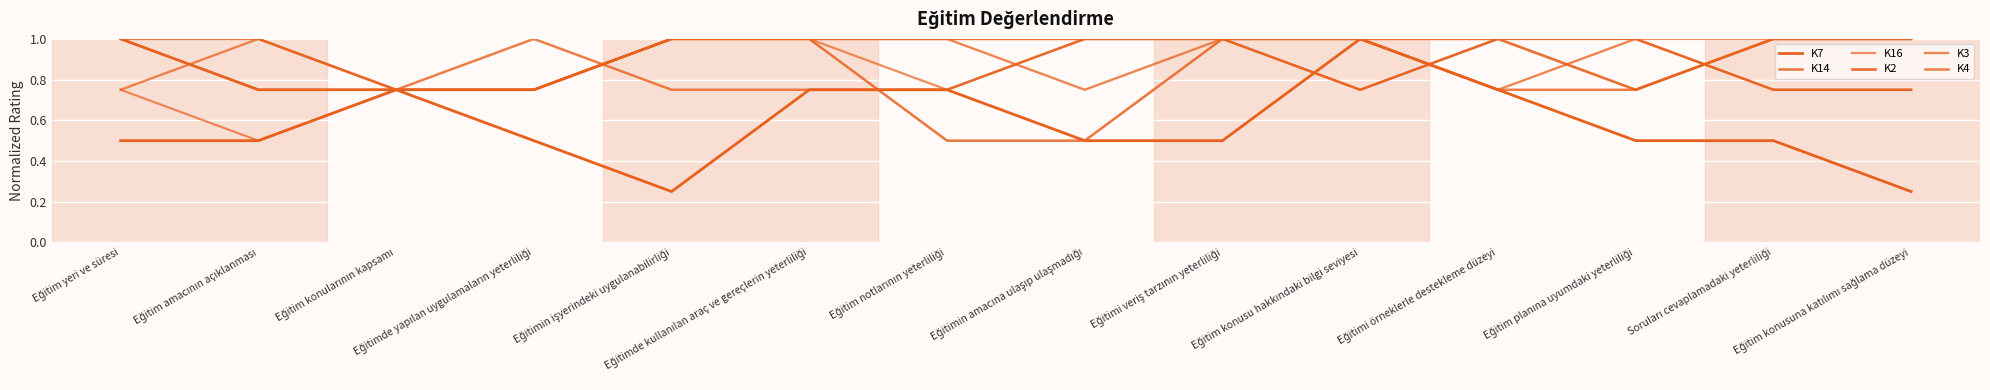

How many lines are shown in the chart?

6